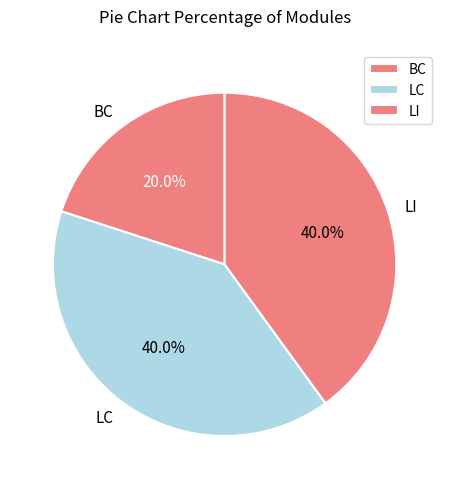

Is it true that LI is 40% of the pie?

True